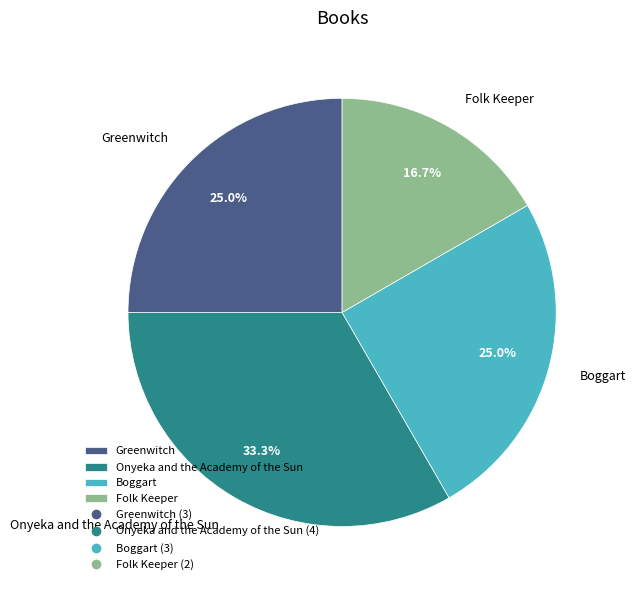

Does any single category account for the majority?

No